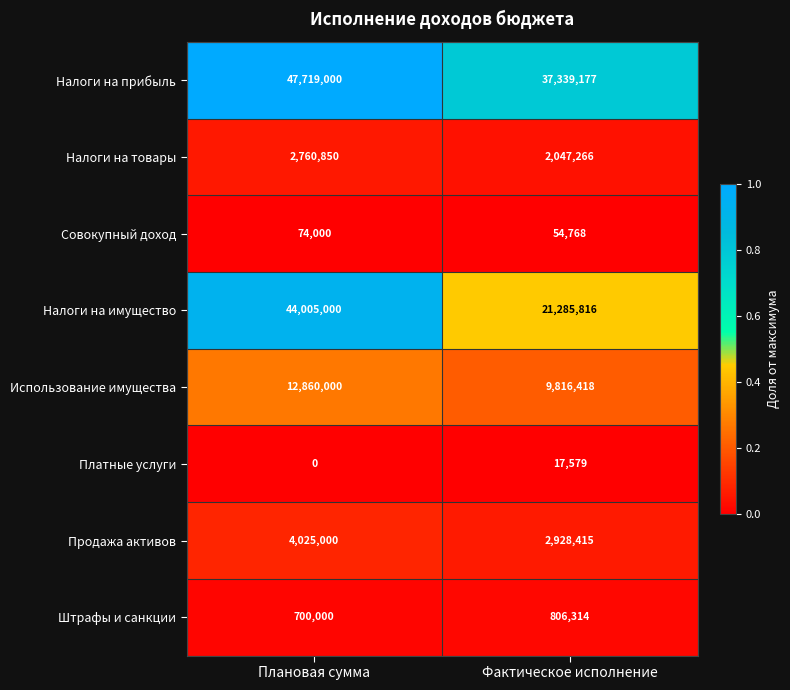

What is the difference between the Налоги на имущество values at Фактическое исполнение and Плановая сумма?

22719184